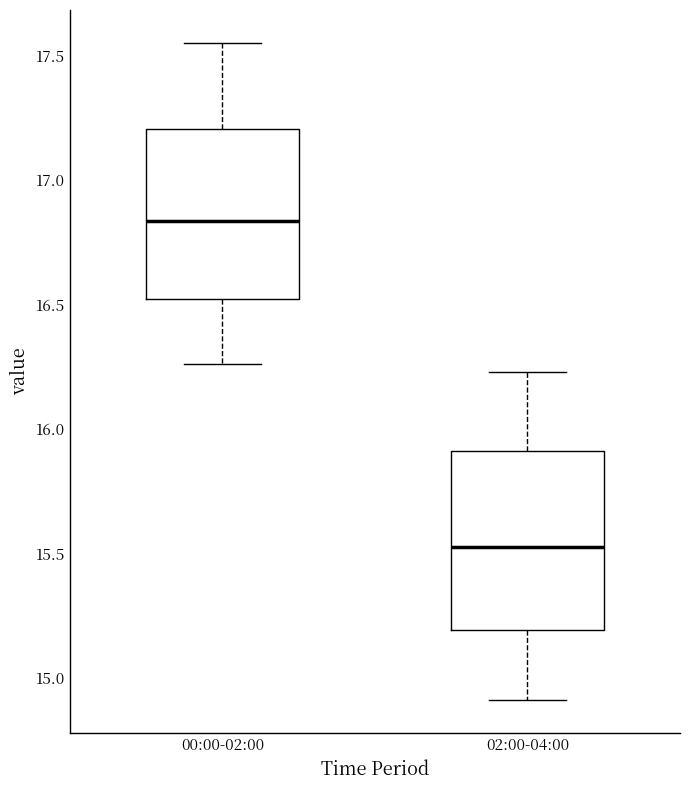

Reading left to right, transcribe this box plot: for each box, give where its median line is, the range the box spans, and where its two whiskers end, as read against the y-axis. The values are not printed on the chart, so give them approximately, as read against the axis.

00:00-02:00: median 16.85, box 16.50 to 17.20, whiskers 16.25 to 17.55
02:00-04:00: median 15.55, box 15.20 to 15.90, whiskers 14.90 to 16.25